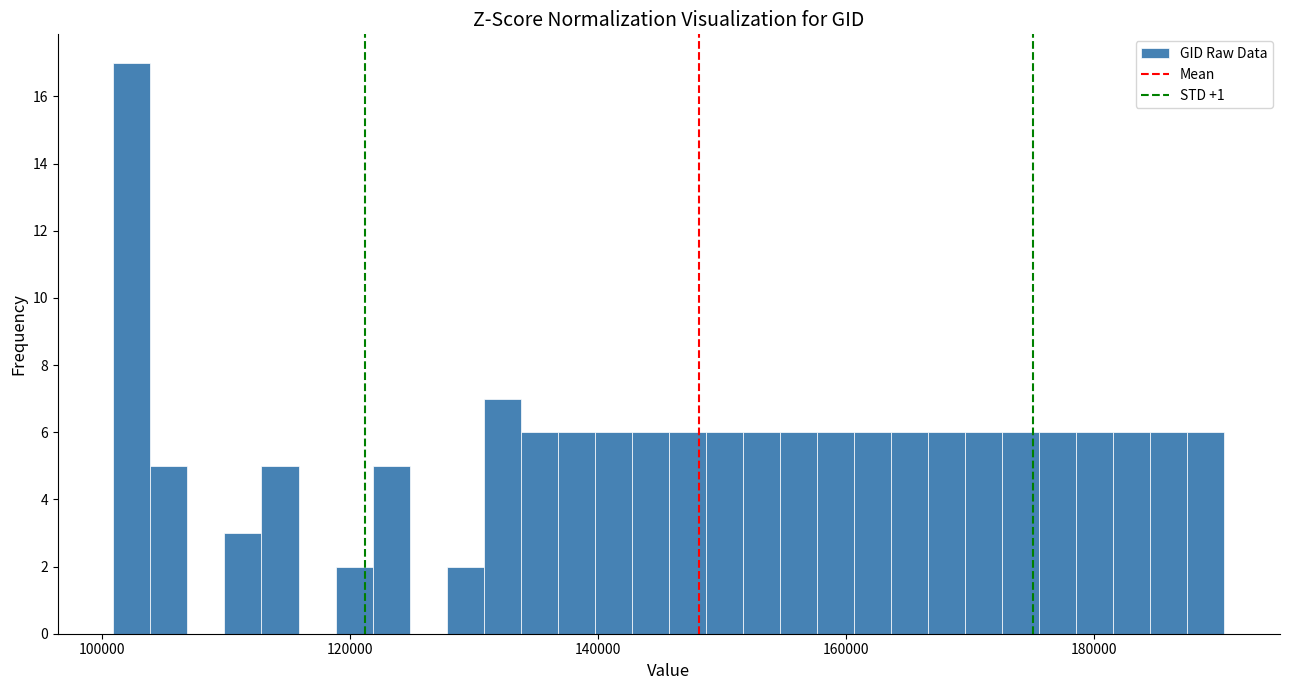

Around what value on the x-axis is the tallest bar? Give the approximate position of its centre, as read against the axis.

102000